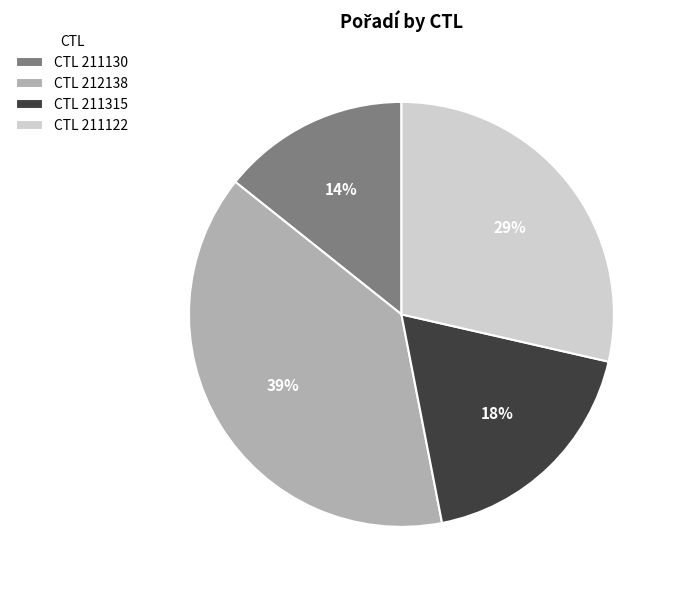

To the nearest percent, what percentage of the pie is CTL 212138?

39%